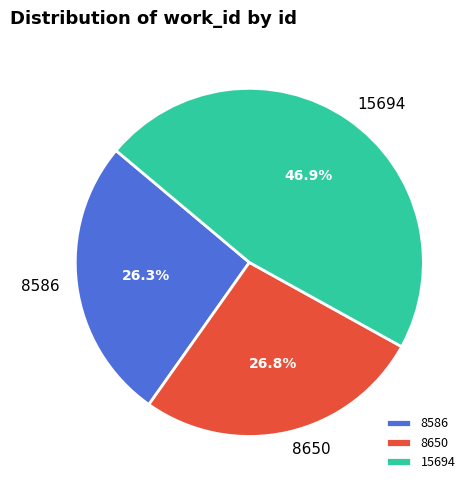

Does 8586 account for over 50% of the chart?

No